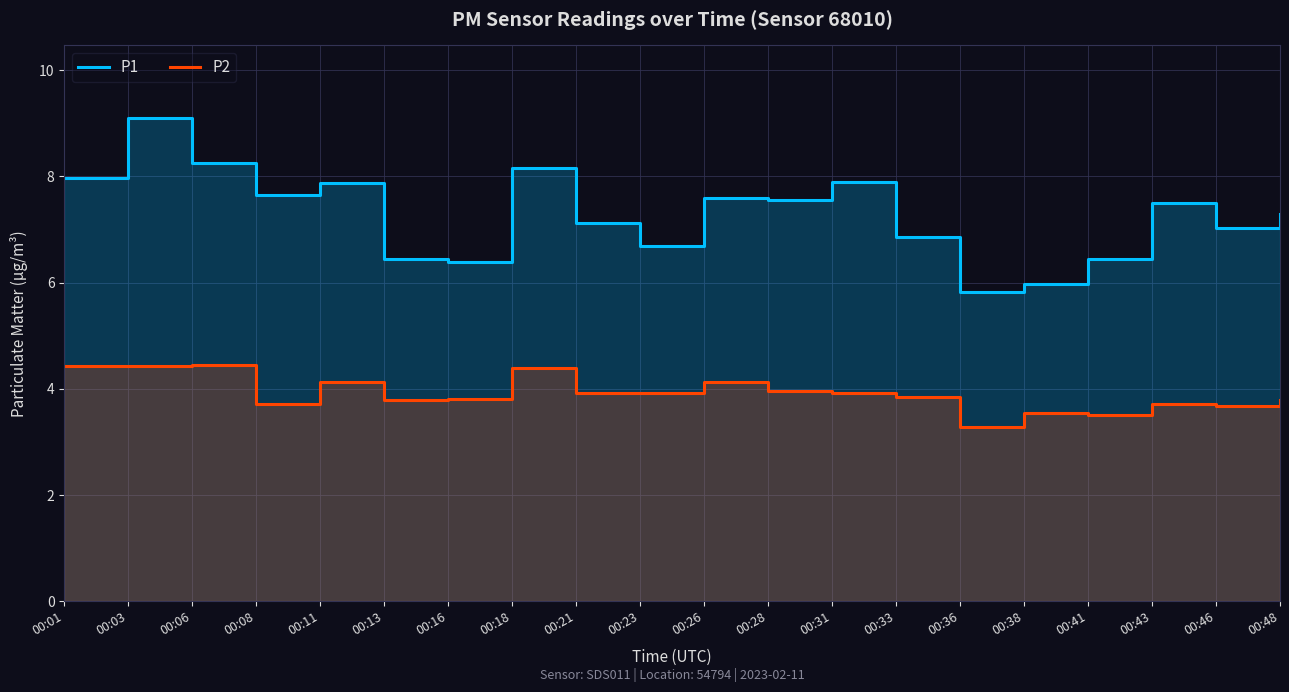

Which label corresponds to the smallest value in the chart?

00:36